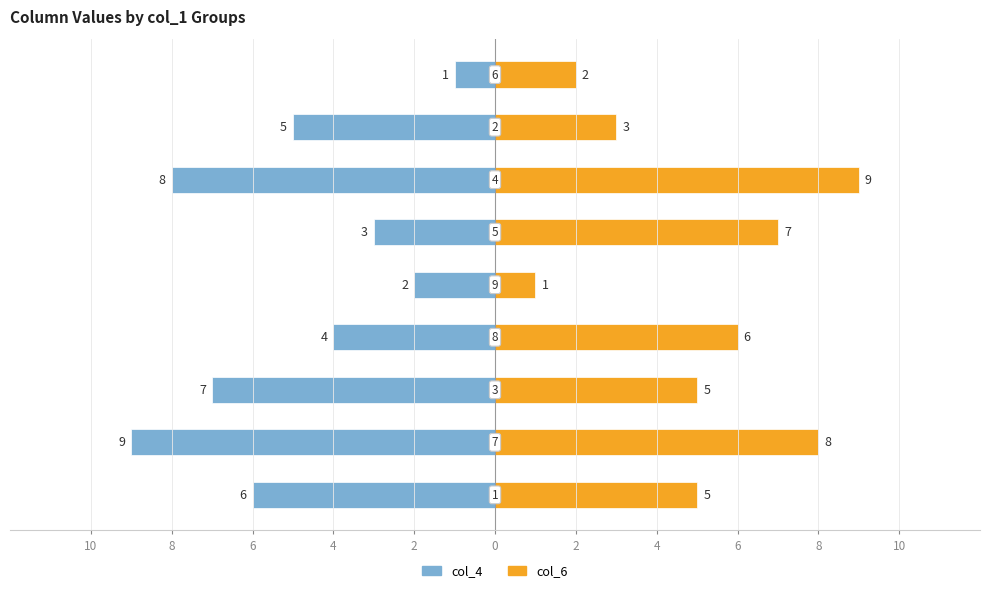

What is the difference between the maximum and second lowest values in the col_6 series?

7